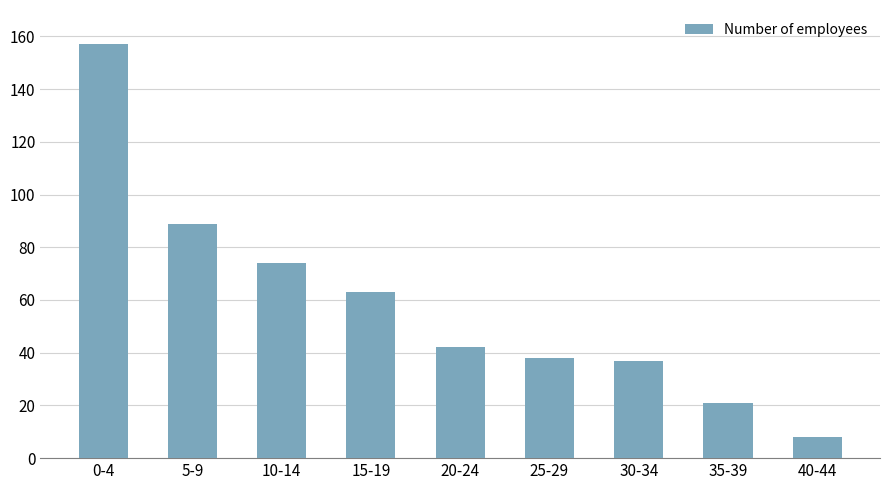

How many series are shown in this chart?

1